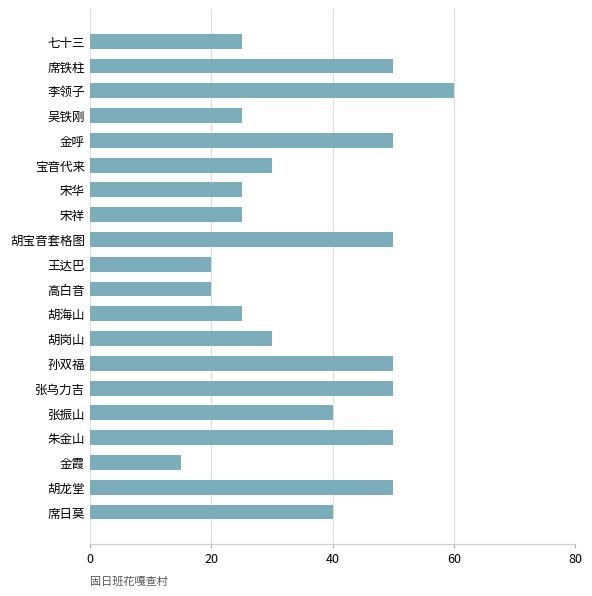

What is the change in value from 七十三 to 宝音代来?

+5